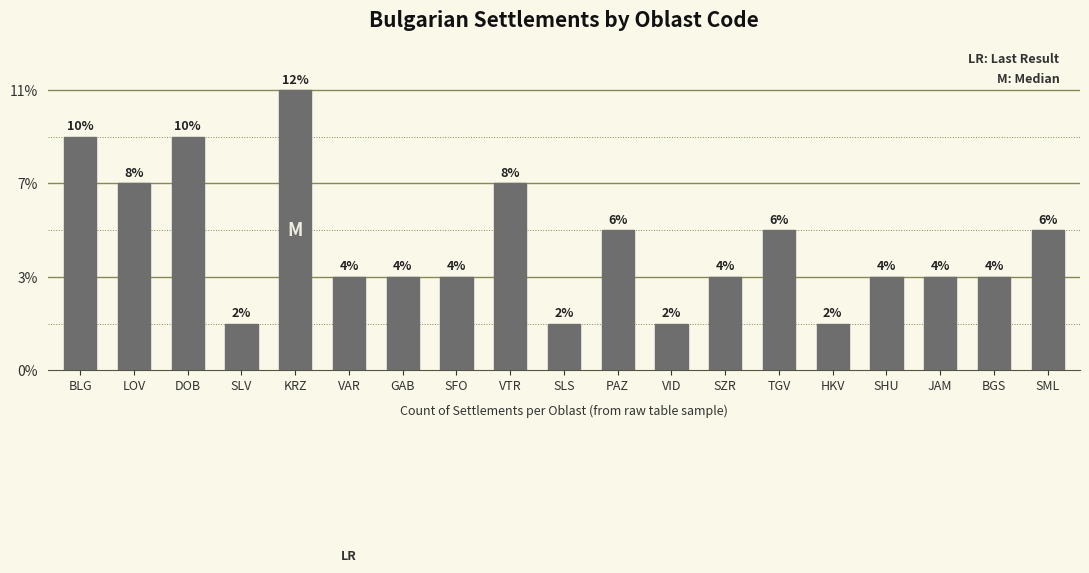

What is the difference between the values at SML and GAB?

1